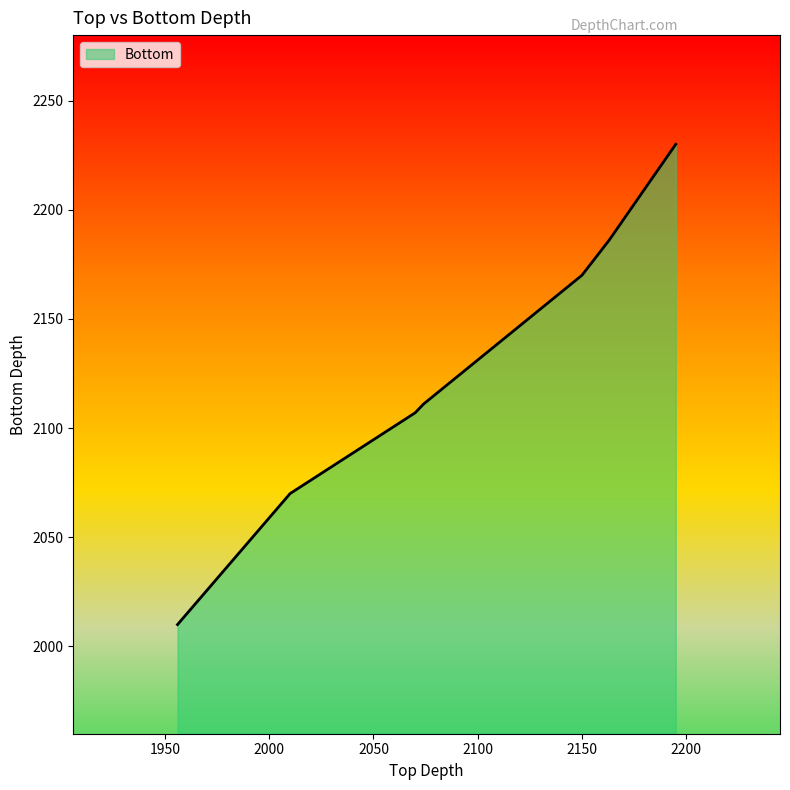

Does the chart have visible grid lines?

No